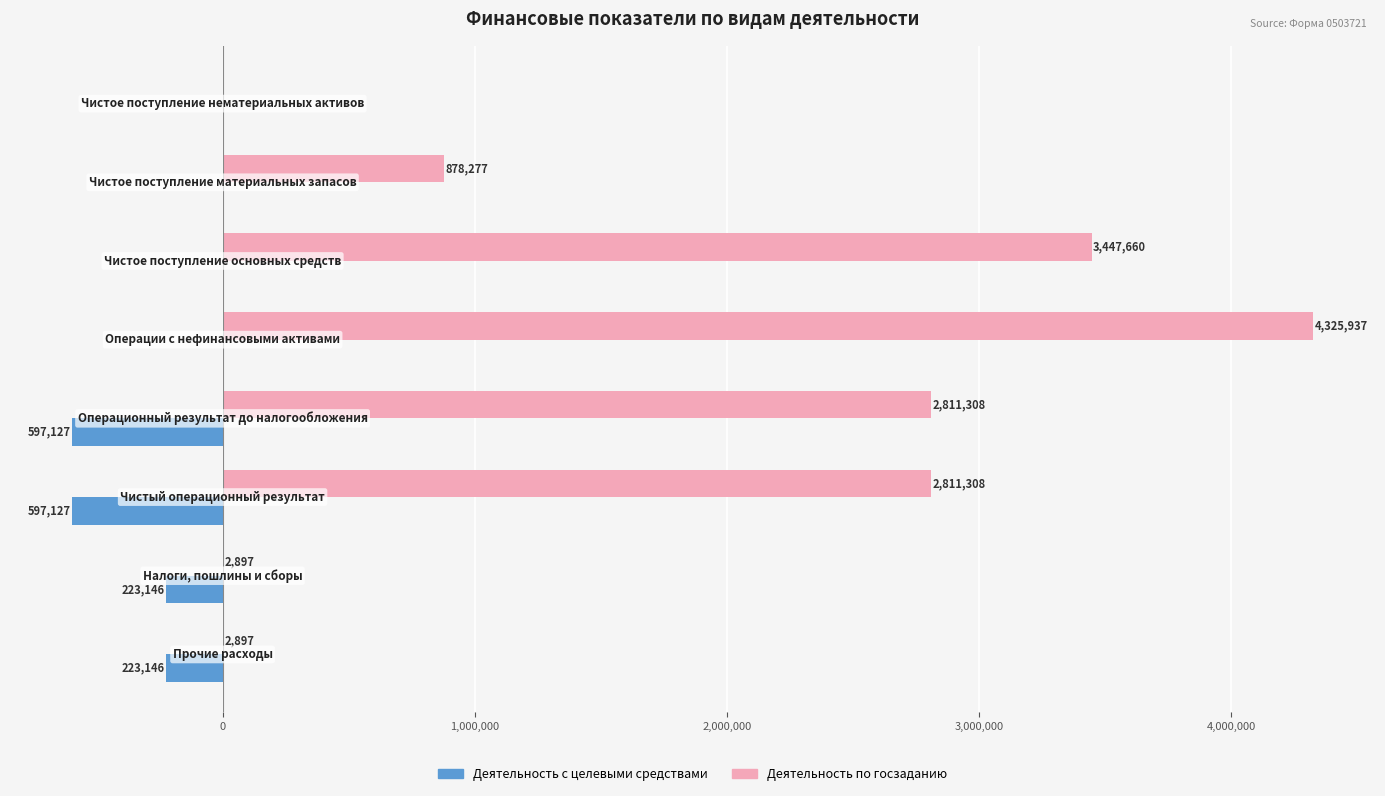

What is the greatest value displayed?

4325937.5